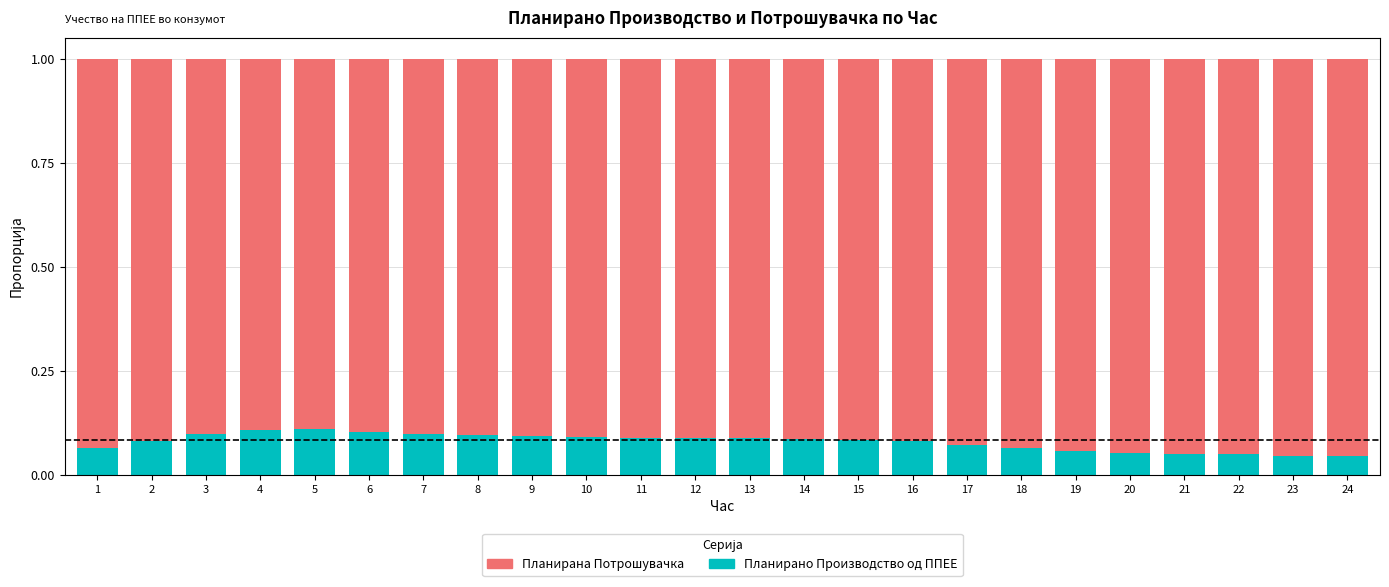

Is it true that Планирано Производство од ППЕЕ equals 0.0 at 20?

False